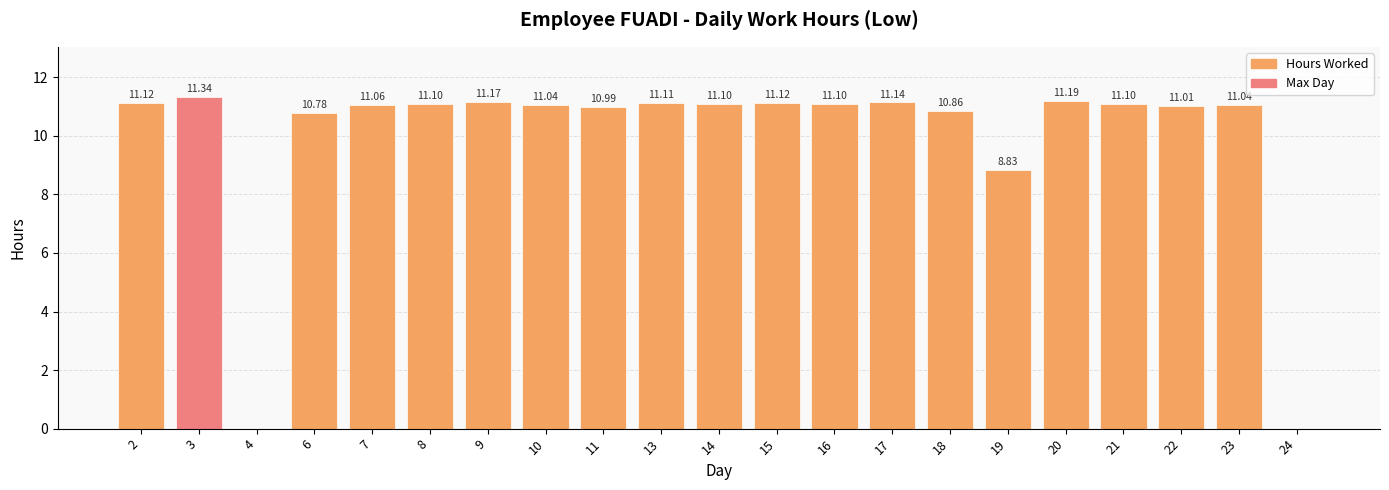

How many series are shown in this chart?

1